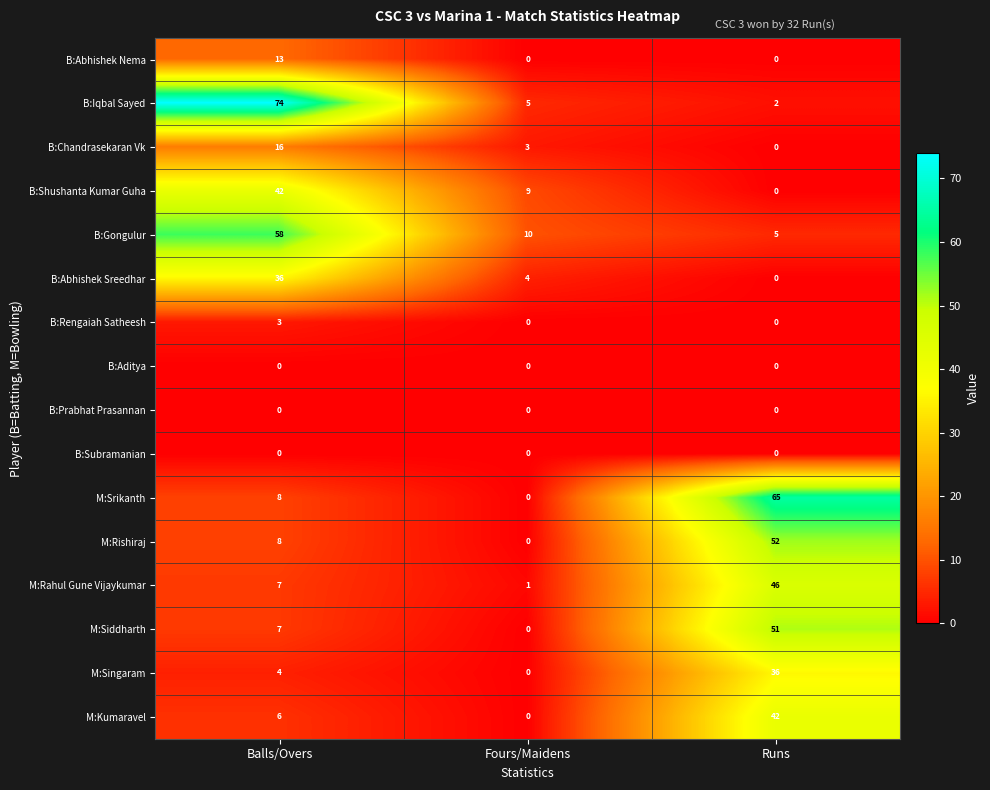

Is the value of M:Rahul Gune Vijaykumar at Balls/Overs greater than the value of B:Shushanta Kumar Guha at Runs?

Yes